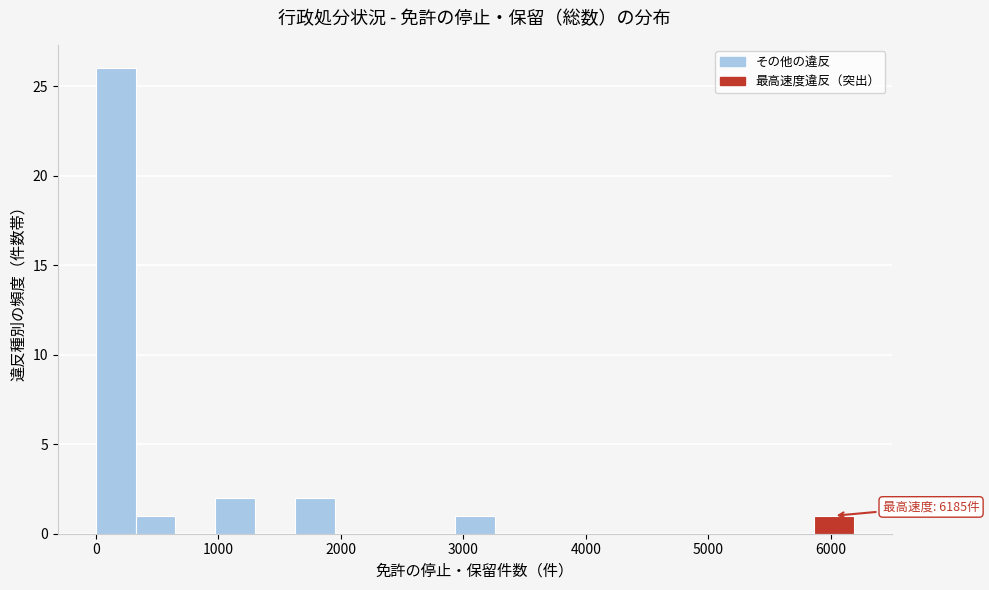

Around what value on the x-axis is the tallest bar? Give the approximate position of its centre, as read against the axis.

200